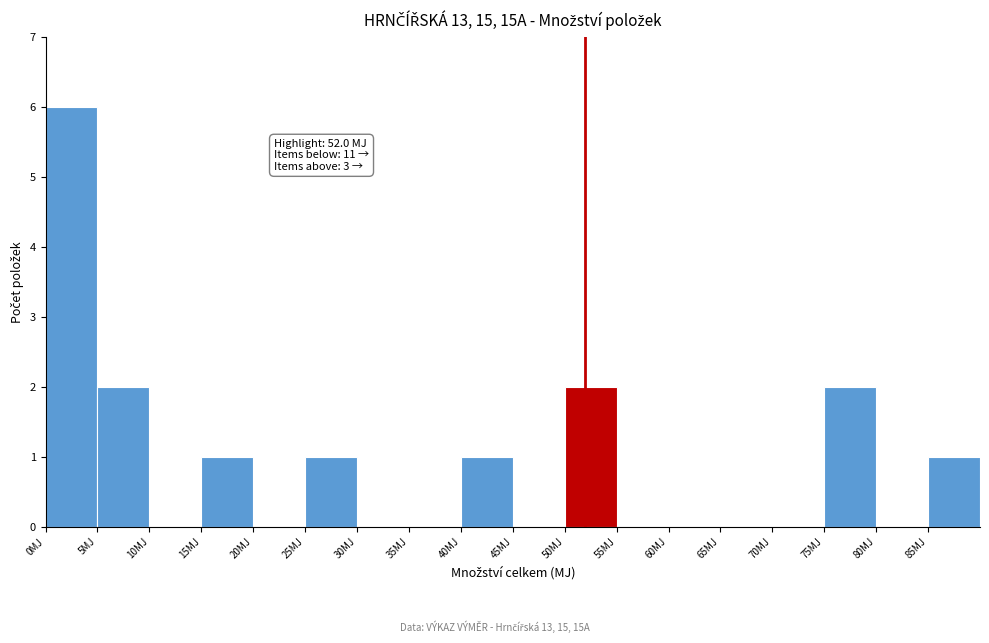

Over which range of the x-axis is the bar tallest?

0 to 5